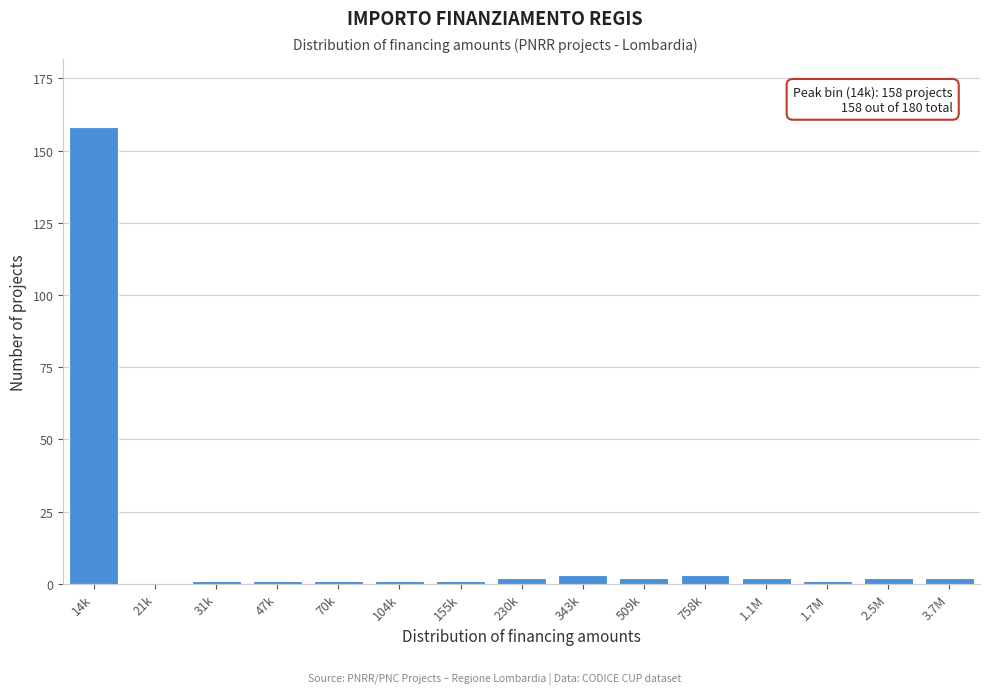

Reading left to right, what are all the values shown in this chart?

14k=158	21k=0	31k=1	47k=1	70k=1	104k=1	155k=1	230k=2	343k=3	509k=2	758k=3	1.1M=2	1.7M=1	2.5M=2	3.7M=2